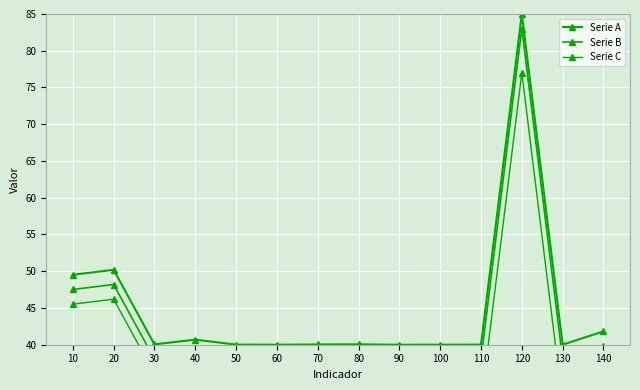

What is the average value of the Serie B series?

42.8